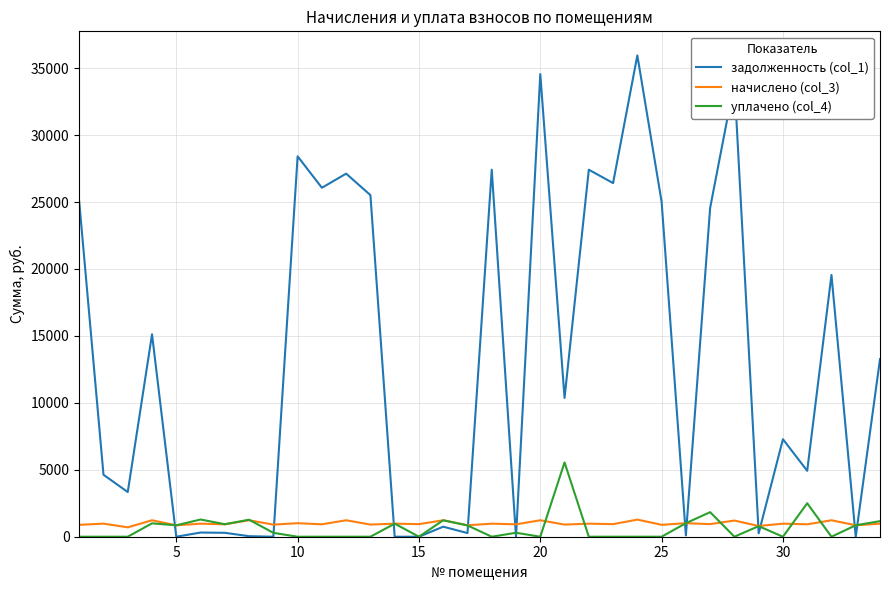

What is the highest value of the начислено (col_3) series?

1278.7